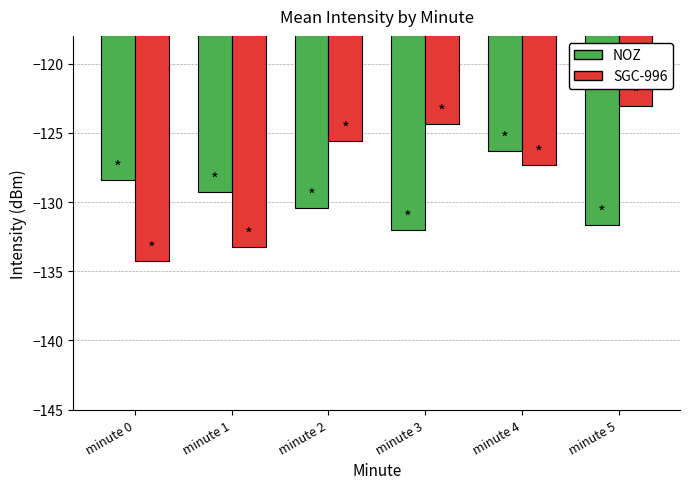

What is the spread (max minus min) of values at minute 4?

1.0